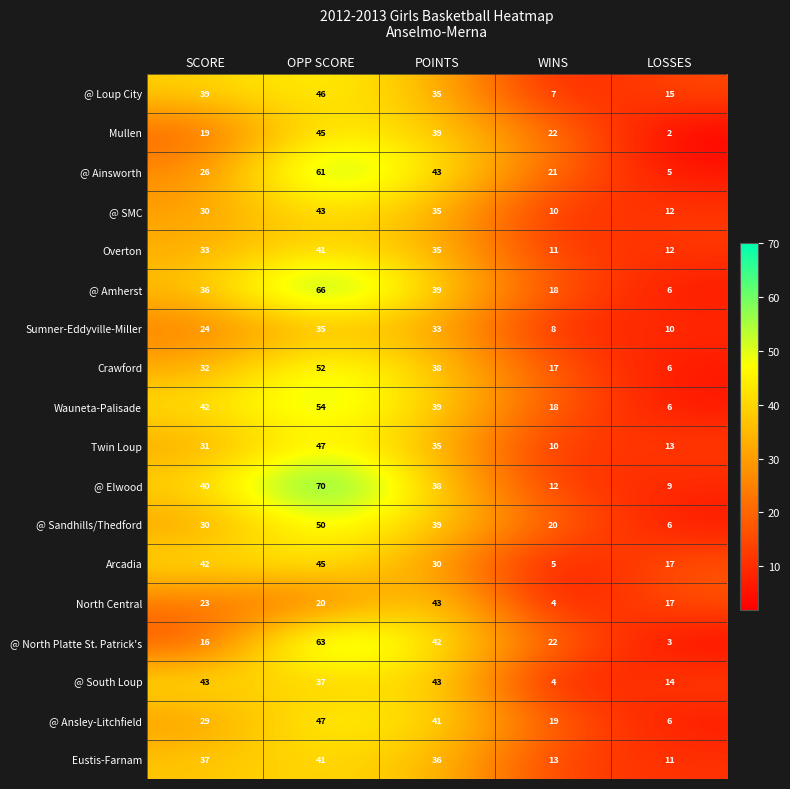

What is the spread (max minus min) of values at POINTS?

13